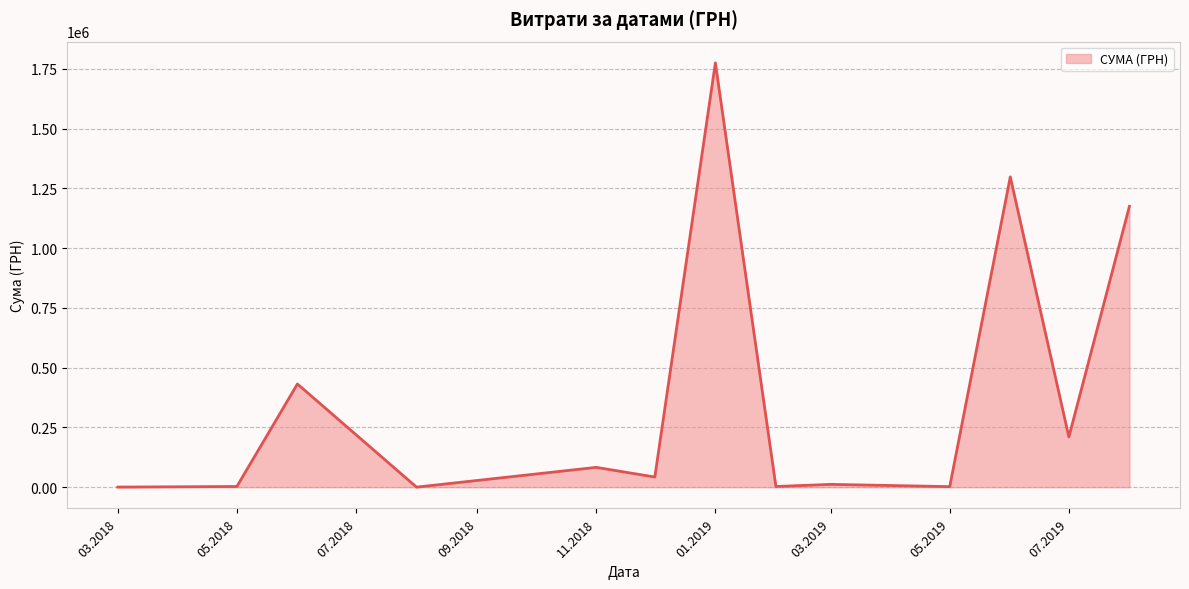

What is the difference between the maximum and minimum values?

1774787.7